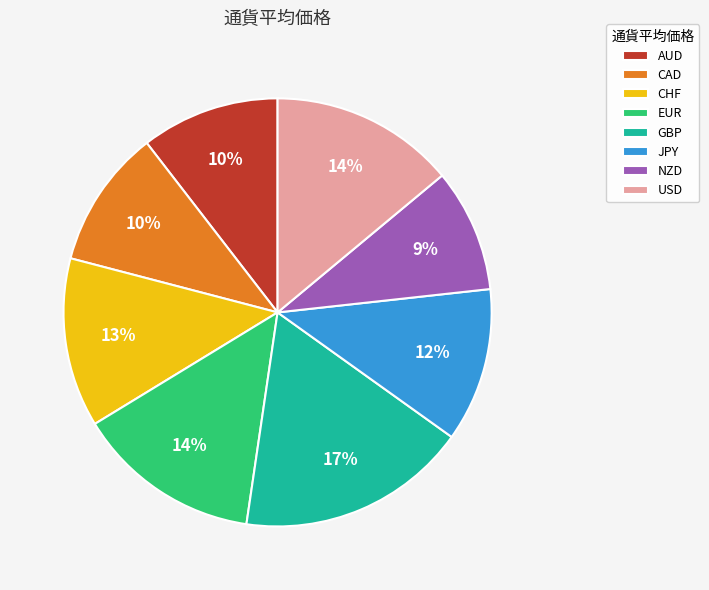

The NZD slice represents 9% of the pie. True or false?

True